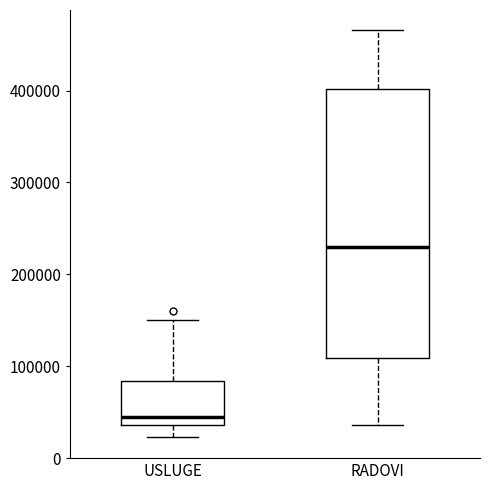

Which box has the highest median line?

RADOVI